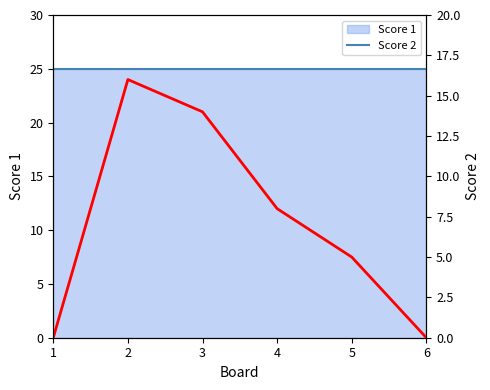

What is the total value across all series at 3?

39